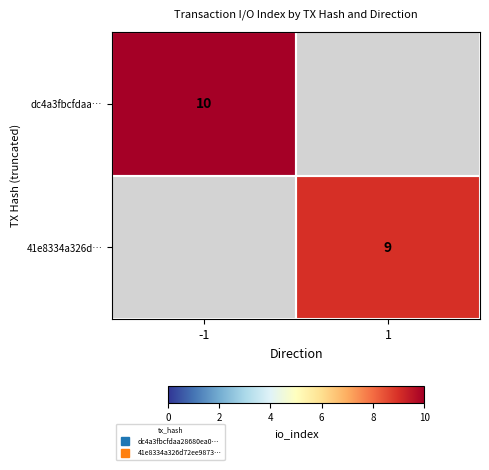

List the series in order of their overall mean, lowest first.

dc4a3fbcfdaa…, 41e8334a326d…